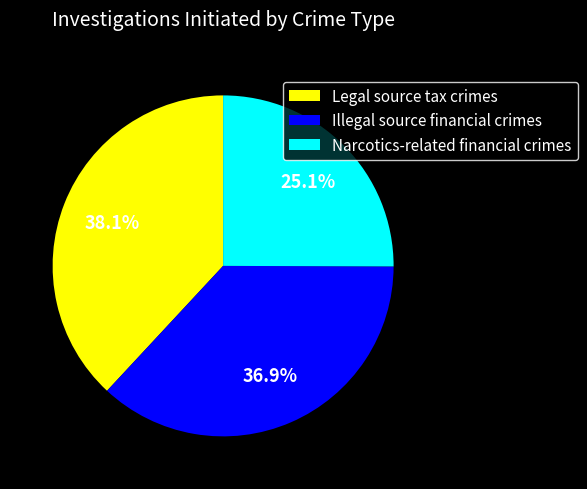

Which slice is the smallest?

Narcotics-related financial crimes